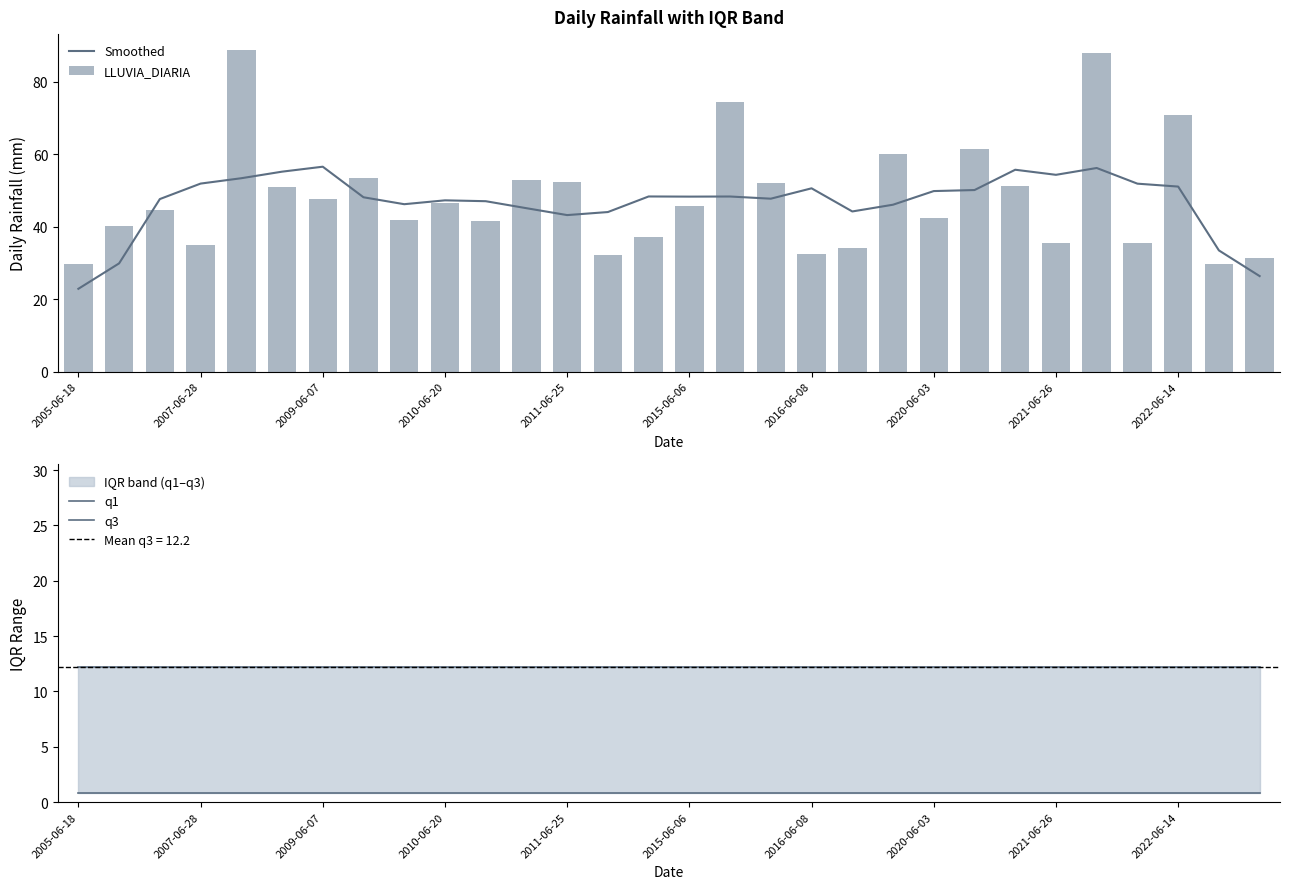

What is the maximum value for Smoothed?

56.5